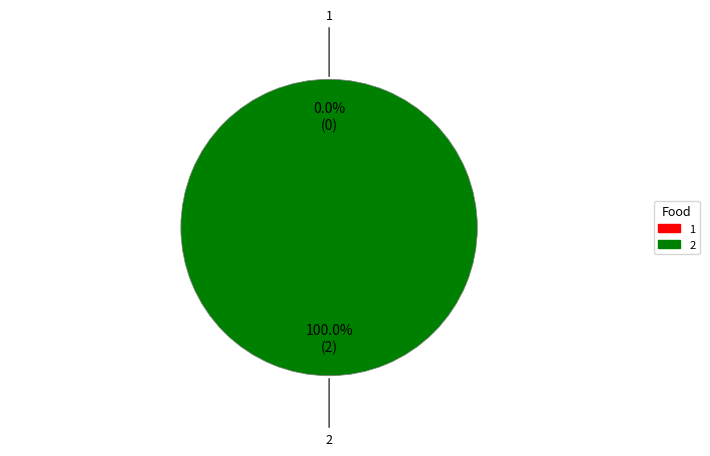

What is the change in value from 1 to 2?

+2